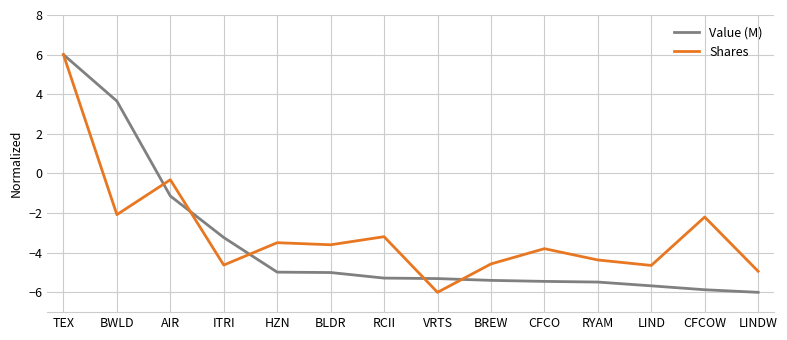

What is the total value across all series at RYAM?

-9.8